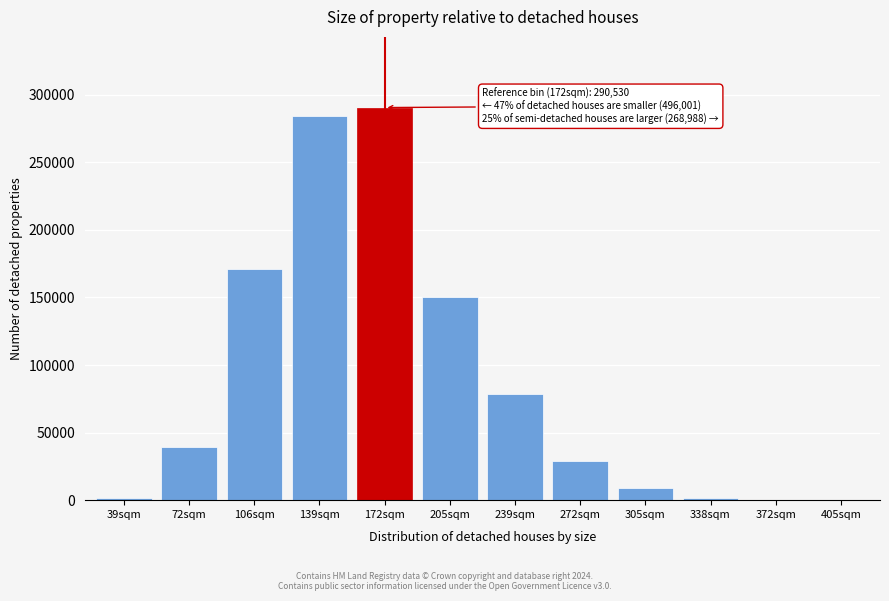

At which label is the value closest to 145281?

205sqm